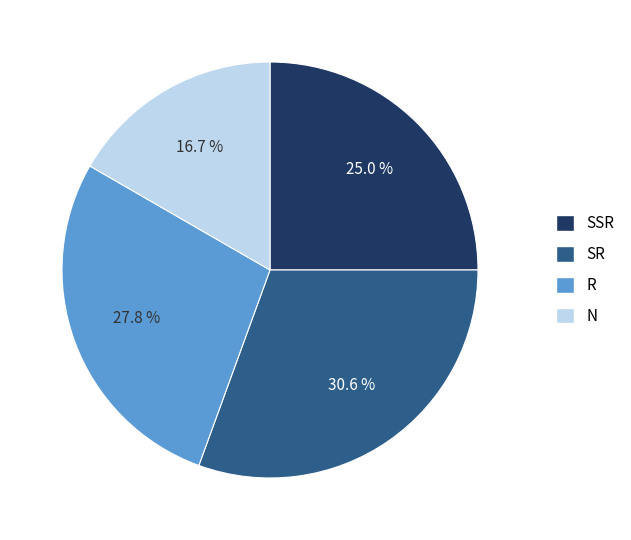

To the nearest percent, what is the combined percentage of SSR and N?

42%